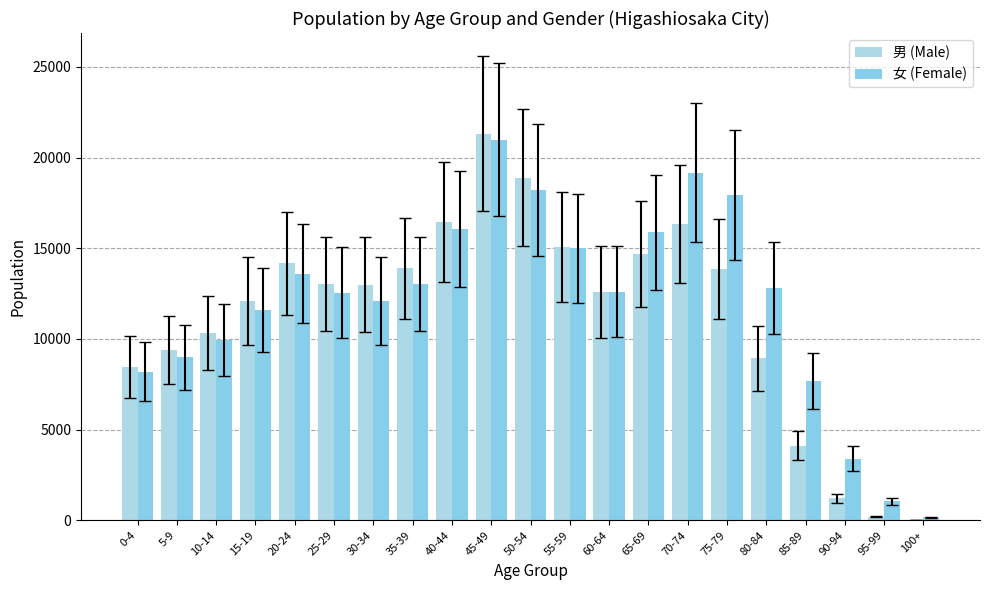

What is the sum of the 女 (Female) values at 85-89 and 40-44?

23737